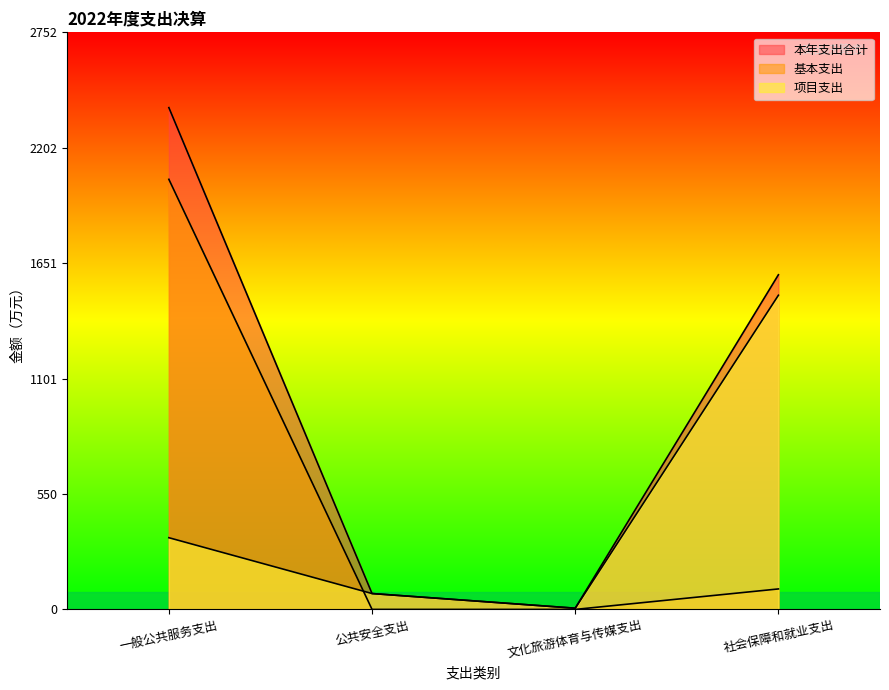

In 本年支出合计, how many points are lower than both neighbors (excluding endpoints)?

1